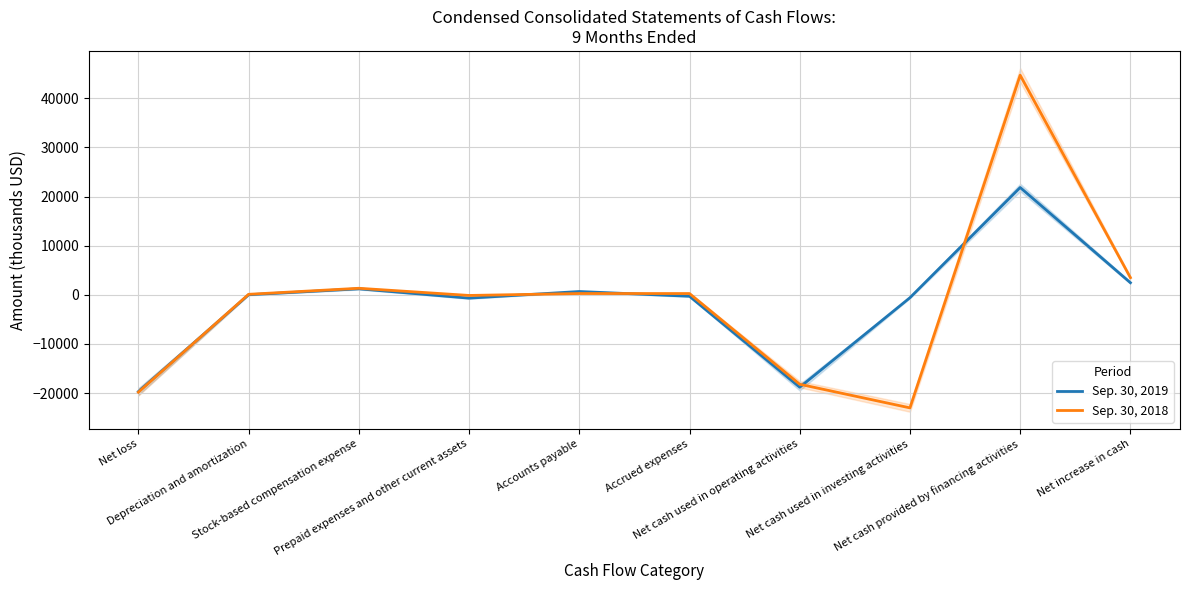

Is the value of Sep. 30, 2019 at Net loss greater than the value of Sep. 30, 2018 at Net increase in cash?

No